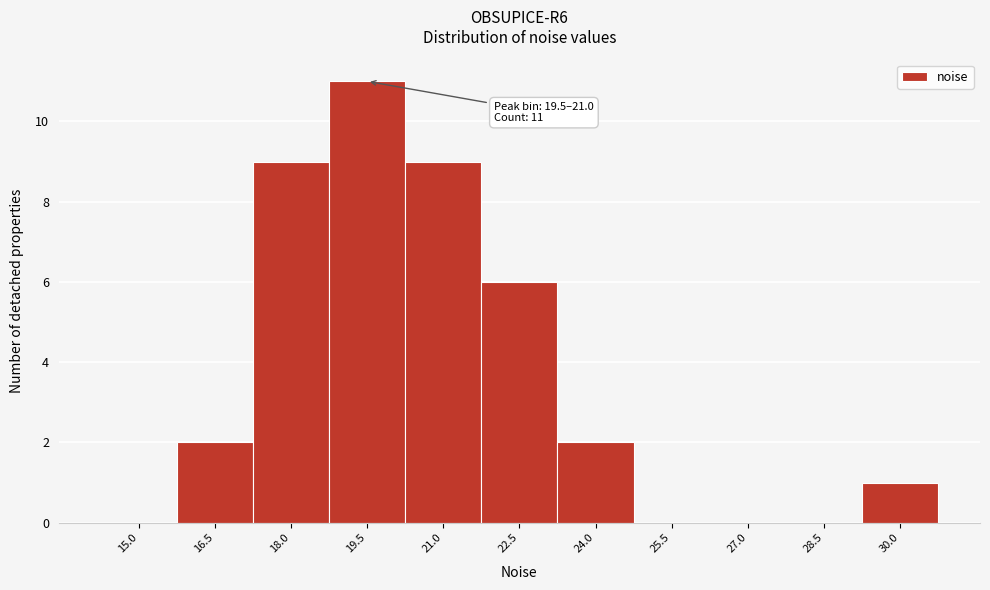

Reading left to right, extract all data points from this chart.

15.0=0	16.5=2	18.0=9	19.5=11	21.0=9	22.5=6	24.0=2	25.5=0	27.0=0	28.5=0	30.0=1